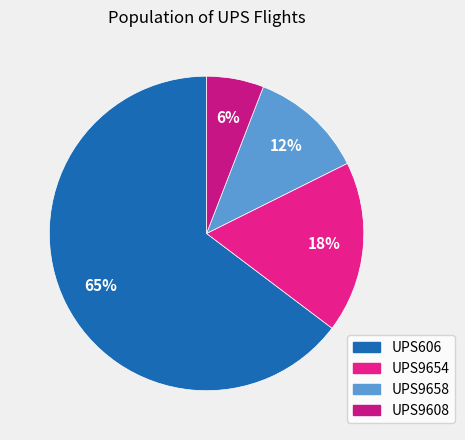

True or false: UPS9658 accounts for 12% of the total.

True